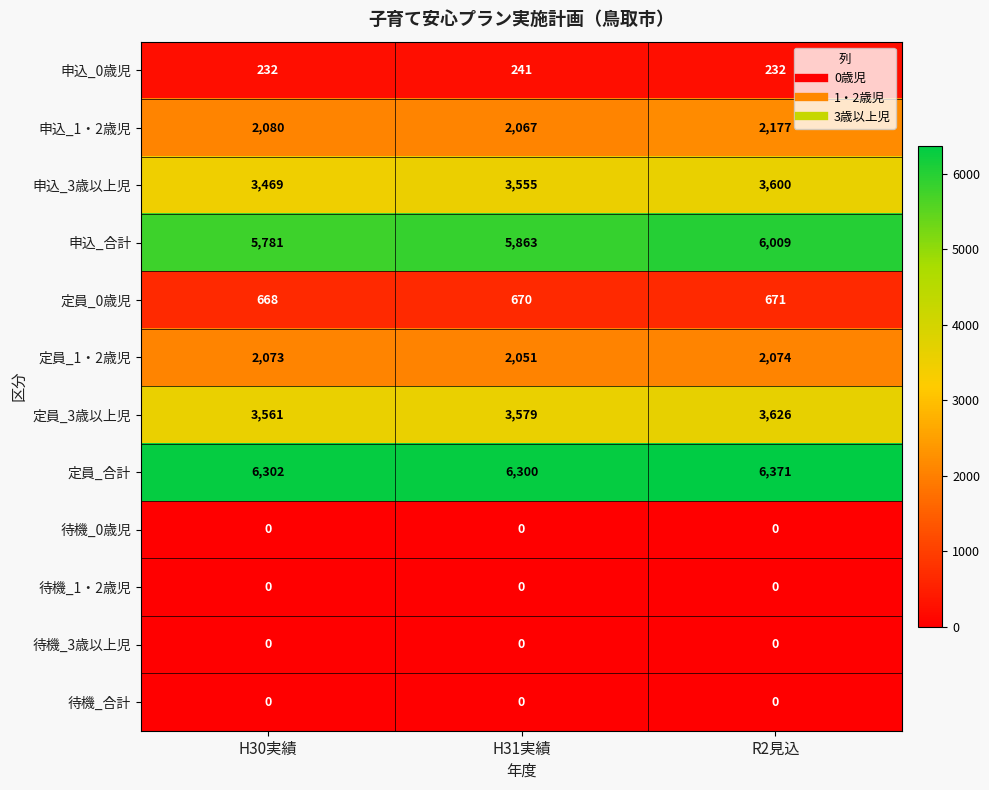

Which series has the largest total across all categories?

定員_合計